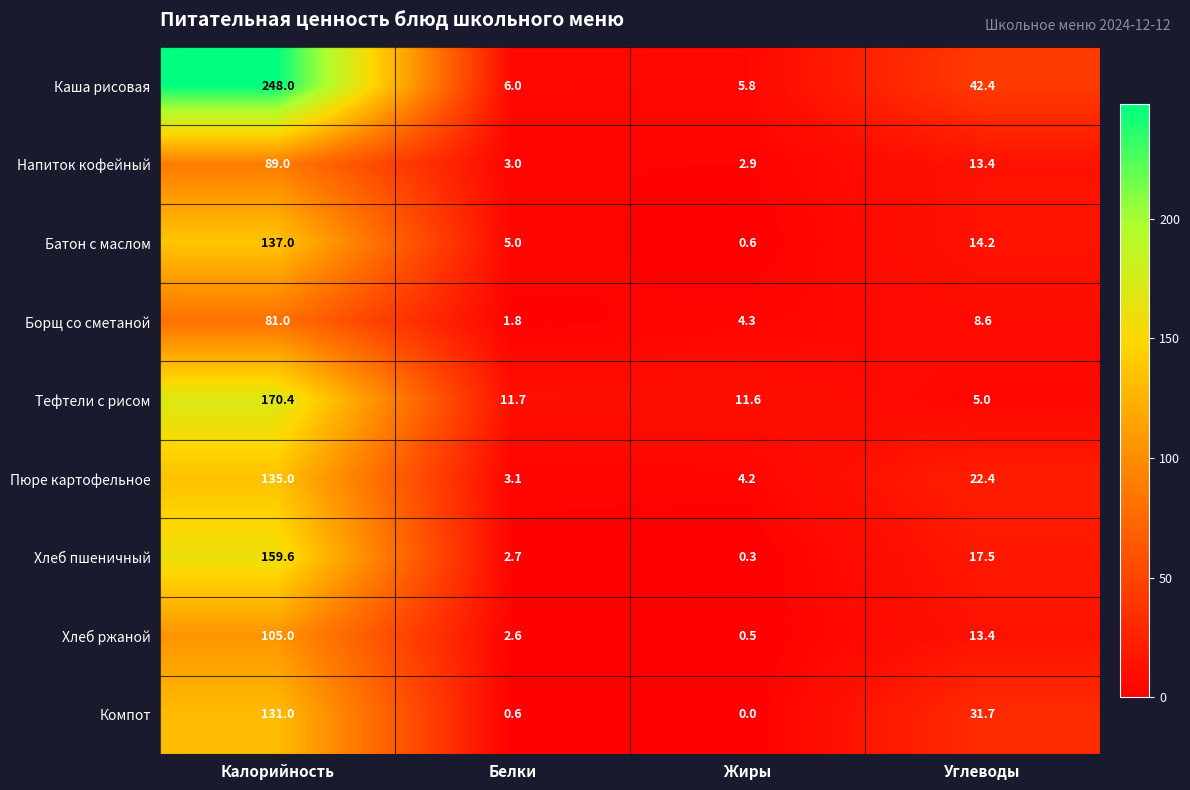

How many distinct data groups are displayed?

9